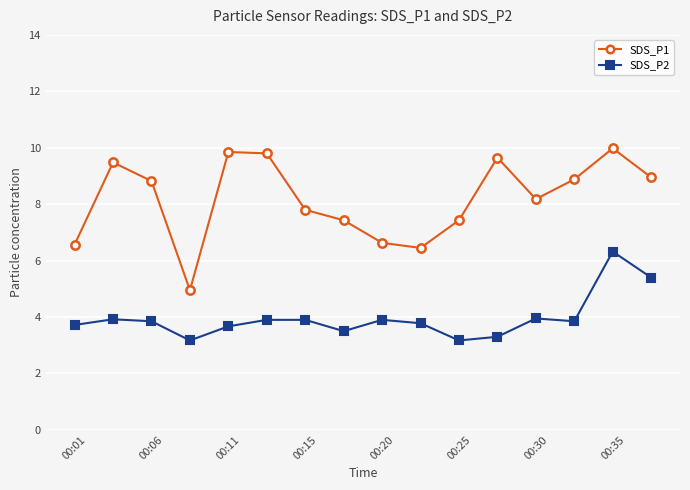

What is the average value of the SDS_P2 series?

4.0